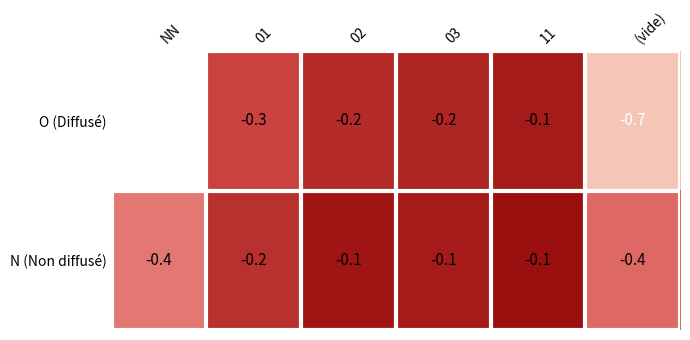

Reading left to right, what are all the values shown in this chart?

O (Diffusé): -1.0	-0.3	-0.2	-0.2	-0.1	-0.7
N (Non diffusé): -0.4	-0.2	-0.1	-0.1	-0.1	-0.4